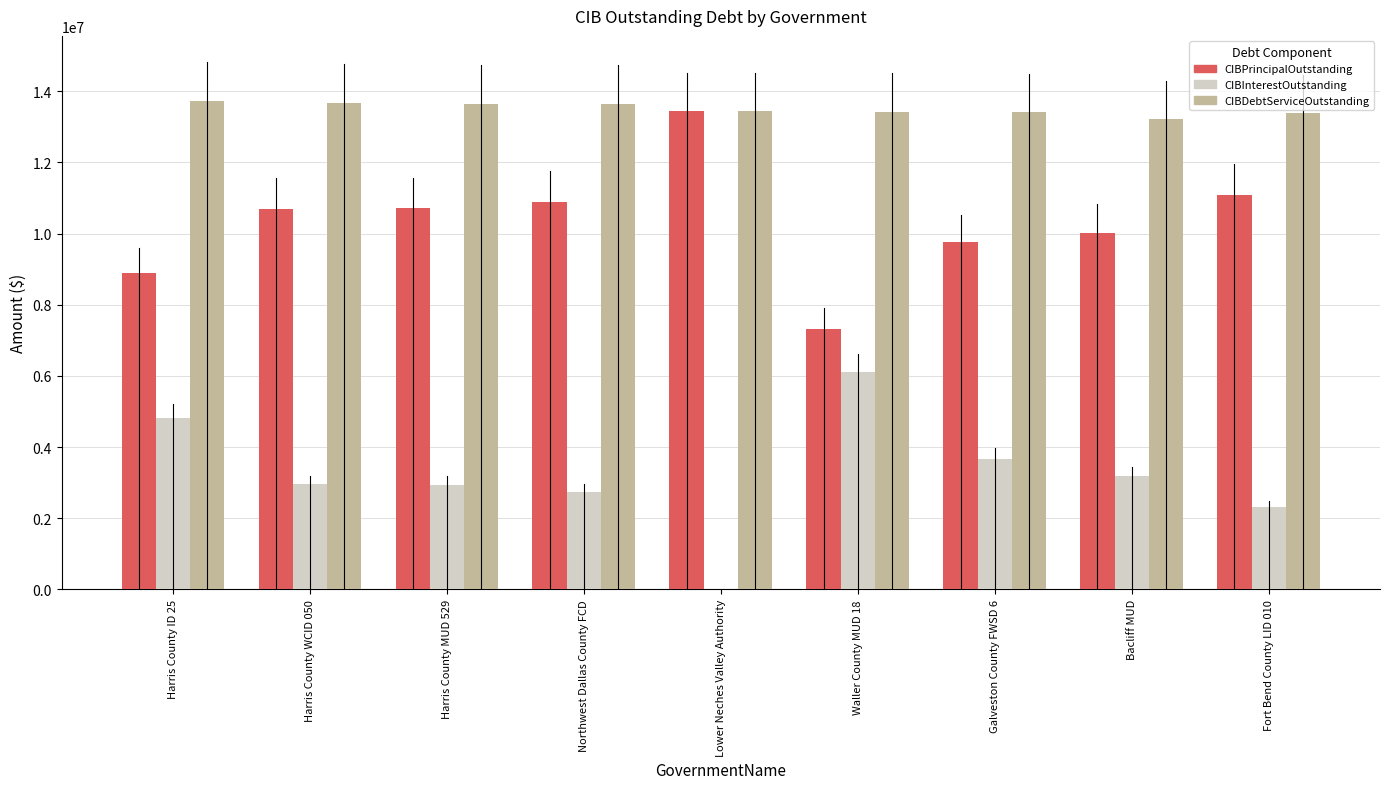

What is the greatest value displayed?

13716362.5